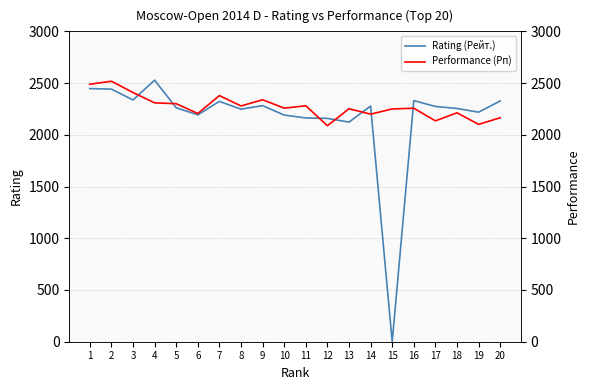

What are all the series names shown in the legend?

Rating (Рейт.), Performance (Рп)